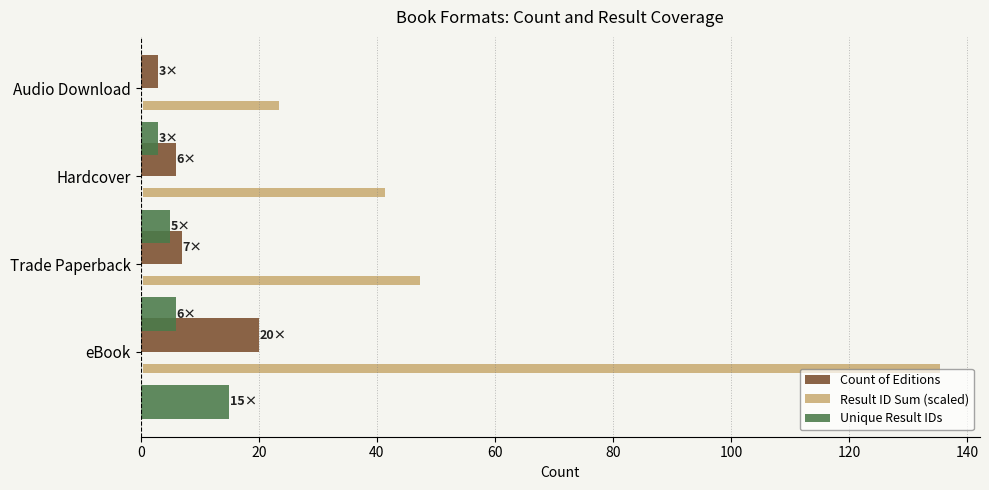

What is the minimum value shown in the chart?

3